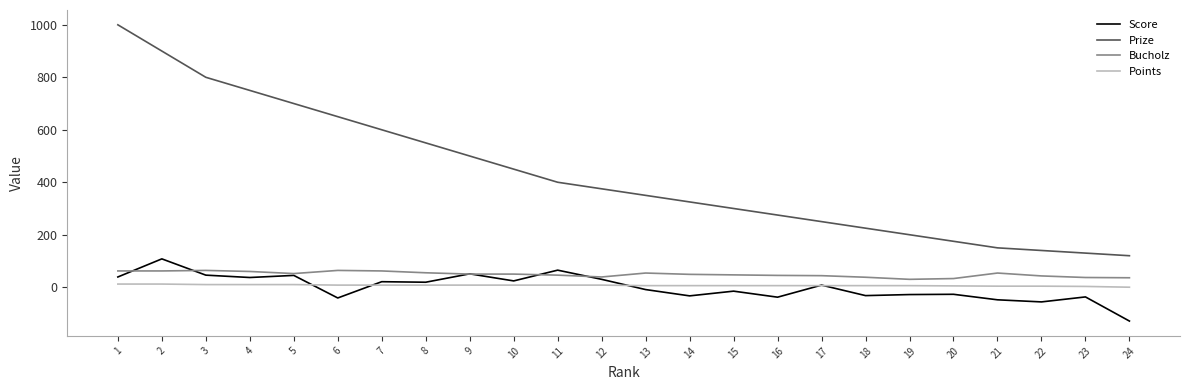

What is the greatest value displayed?

1000